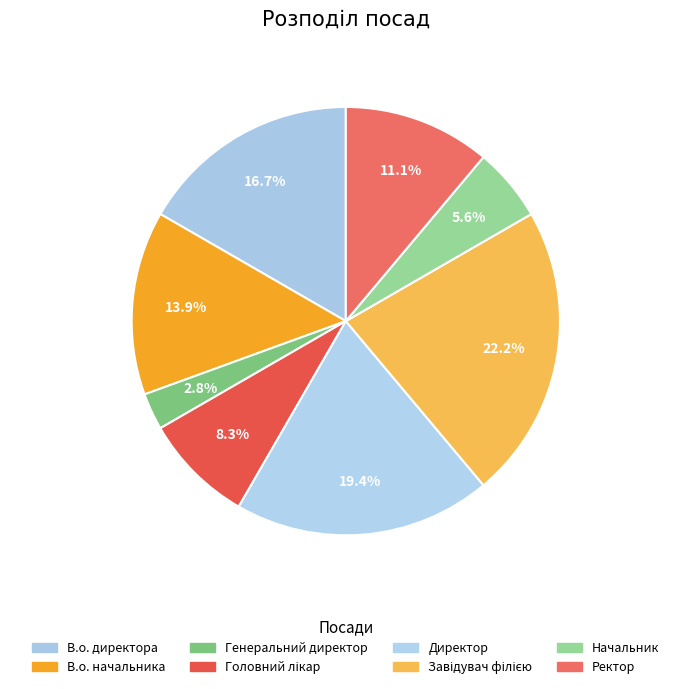

How many slices are in this pie chart?

8